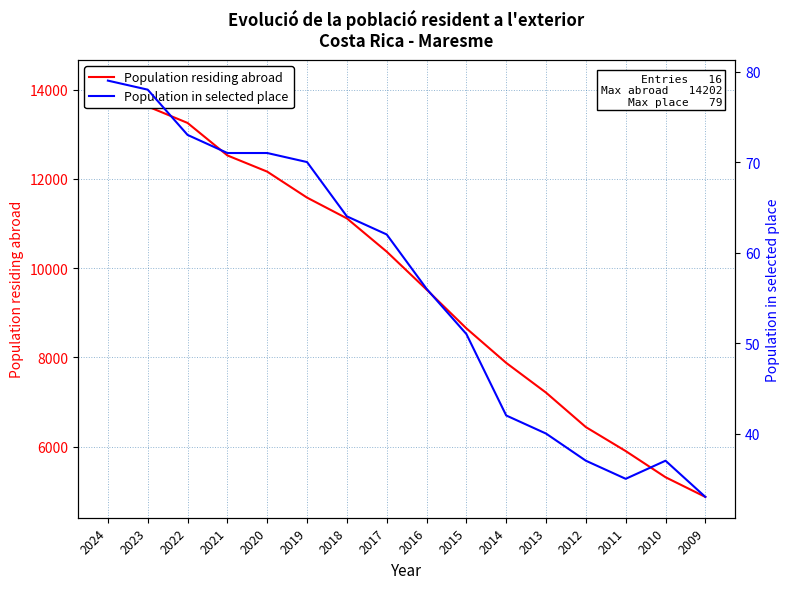

Which category has the lowest value in the Population in selected place series?

2009